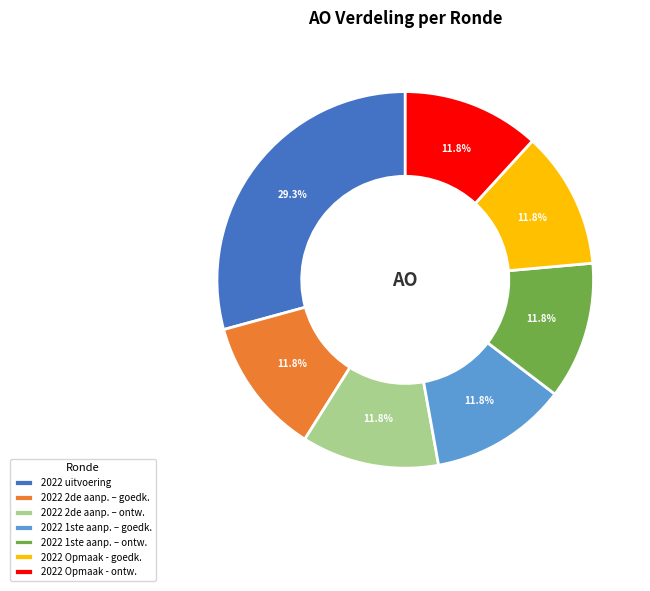

Do 2022 Opmaak - goedk. and 2022 2de aanp. – goedk. together represent more than half of the pie?

No